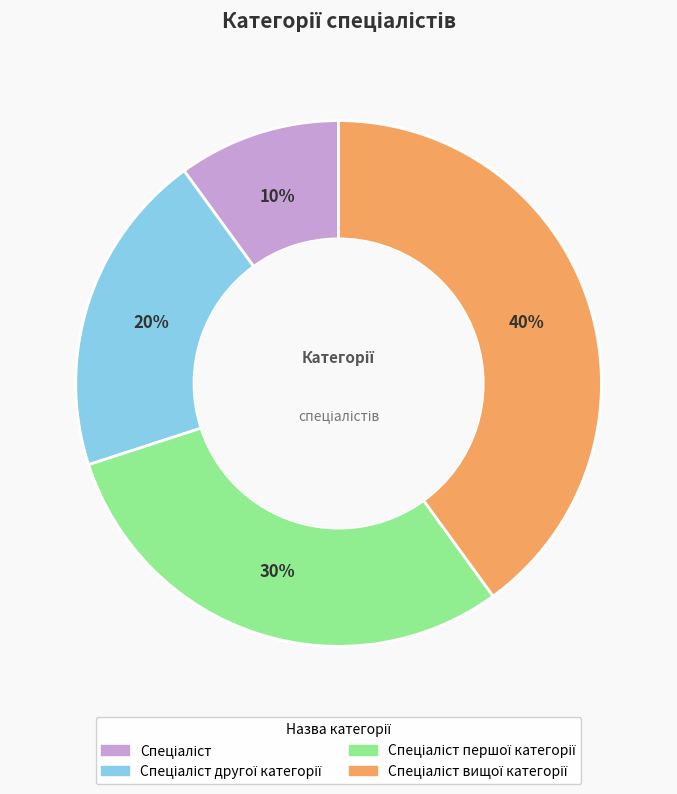

How many segments does this pie chart have?

4